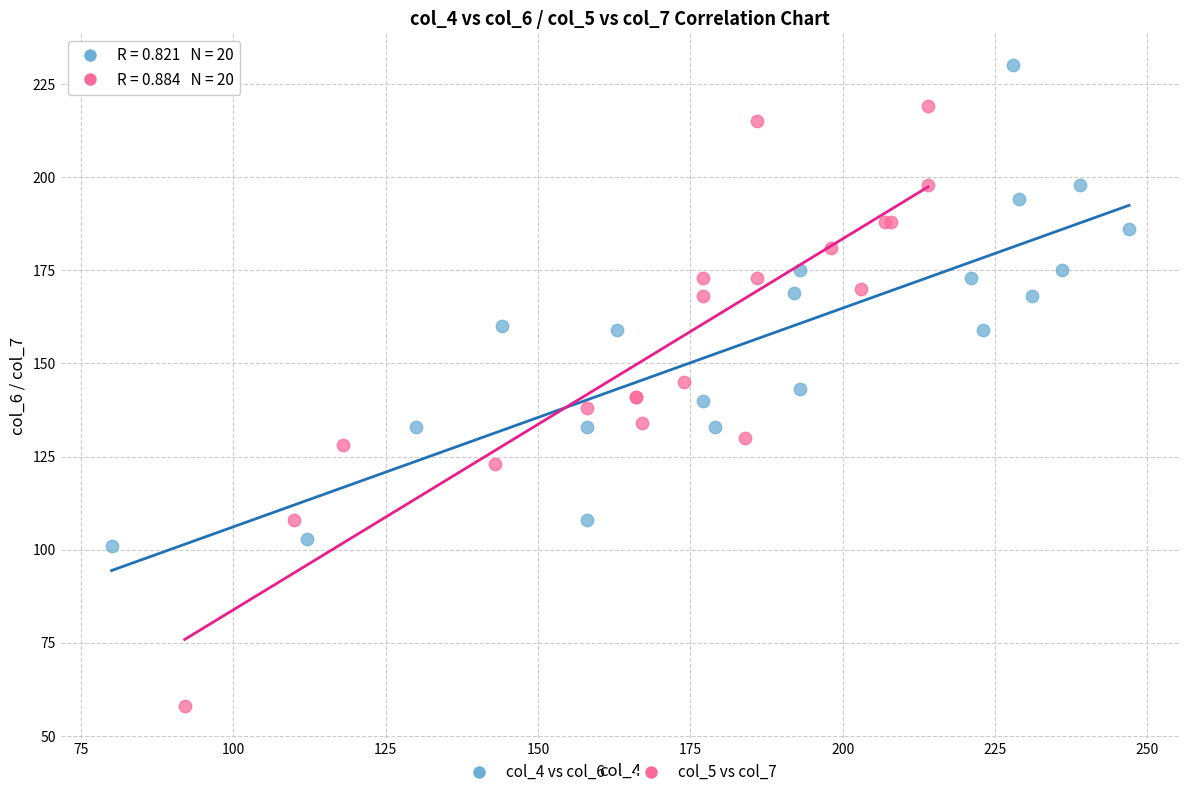

What are all the series names shown in the legend?

col_4 vs col_6, col_5 vs col_7